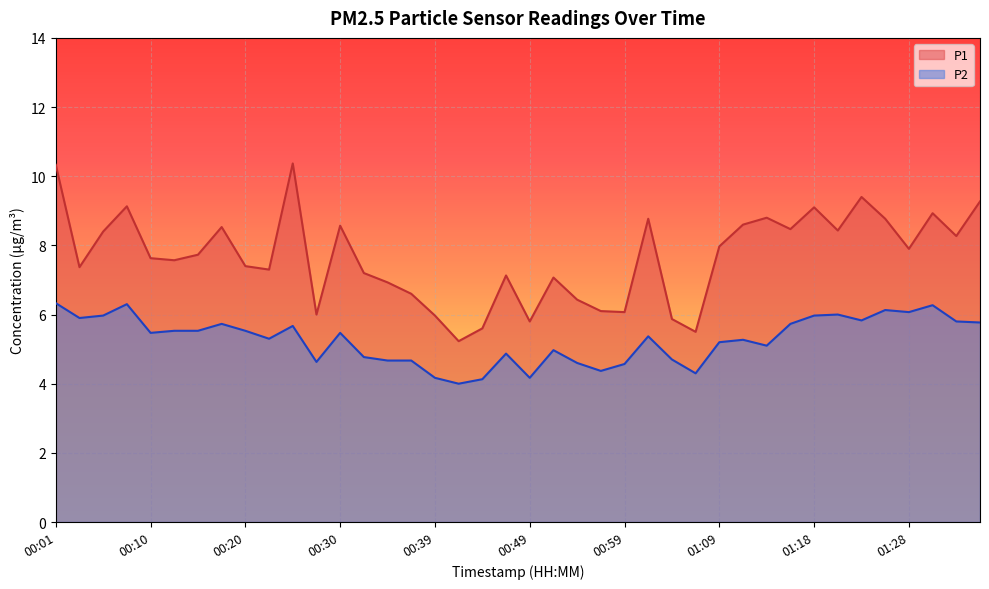

What is the average value of the P2 series?

5.3